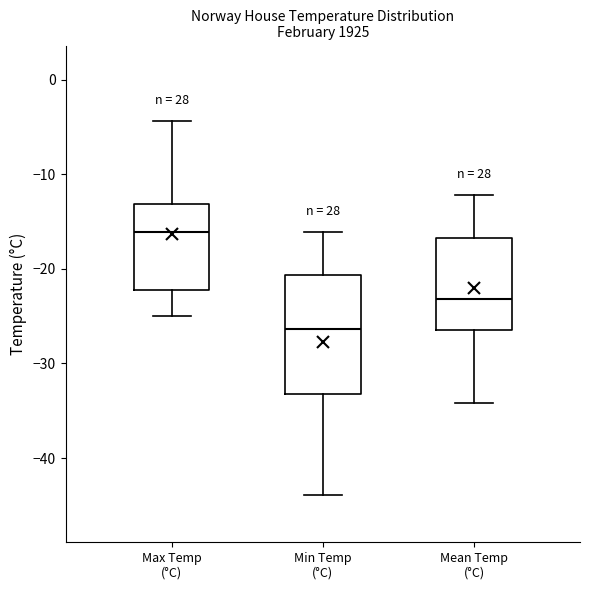

Where is the upper edge of the box for Min Temp (°C) on the y-axis? The values are not printed on the chart, so give them approximately, as read against the axis.

-21